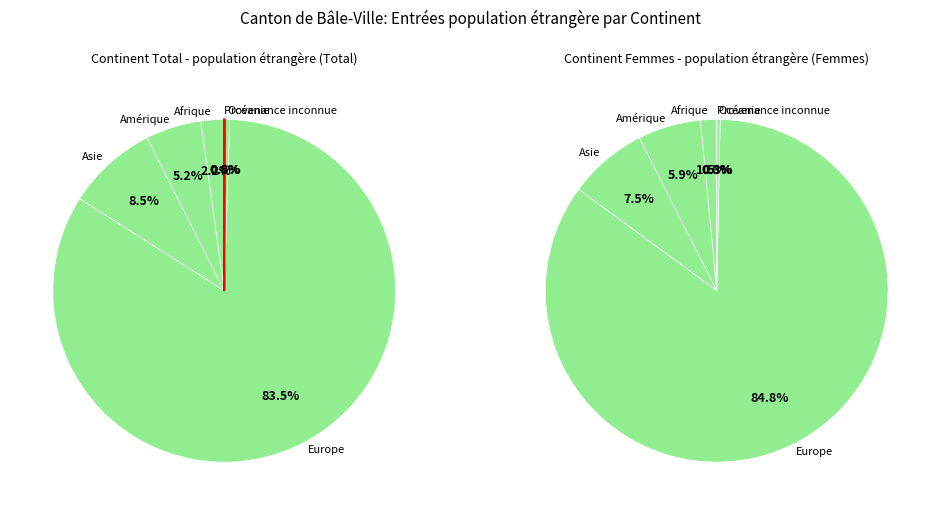

Is there a majority slice in this chart?

Yes